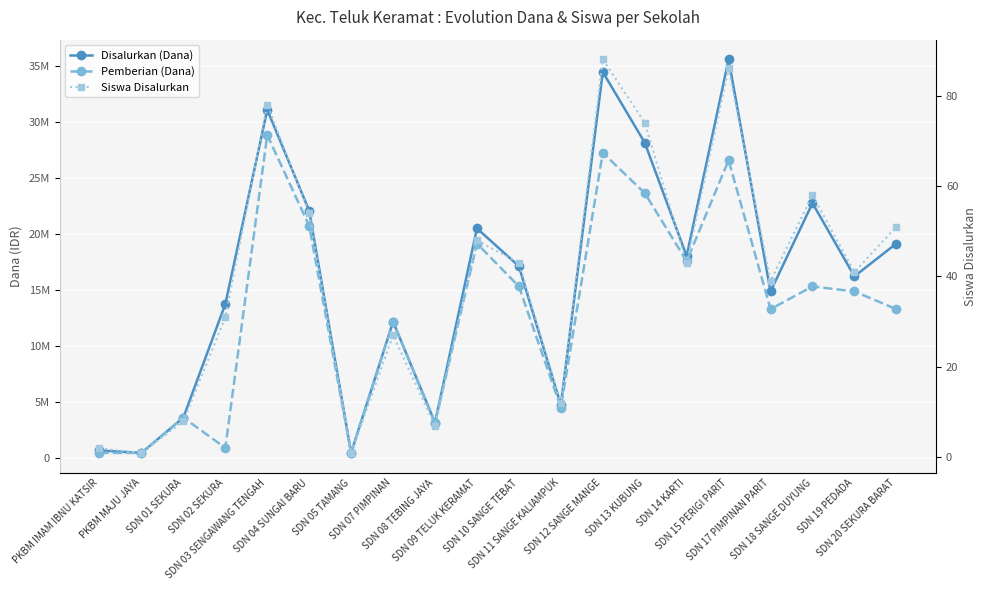

Where does the Disalurkan (Dana) series first go above 17100000?

SDN 03 SENGAWANG TENGAH